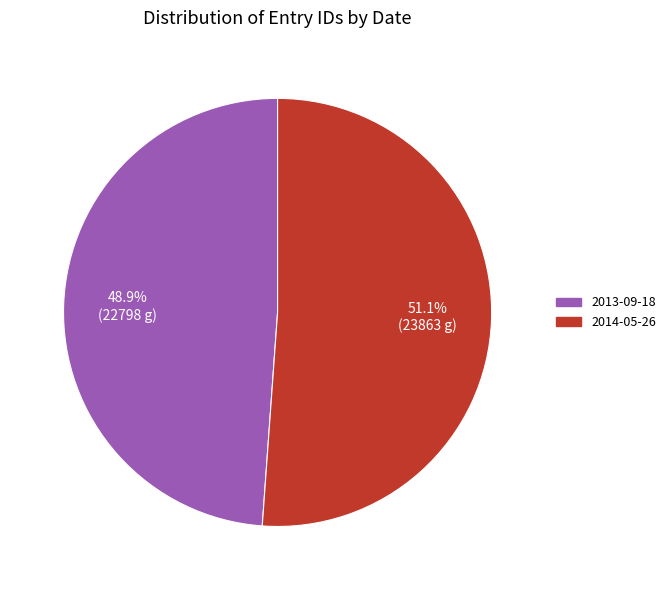

Count the number of slices in the pie.

2